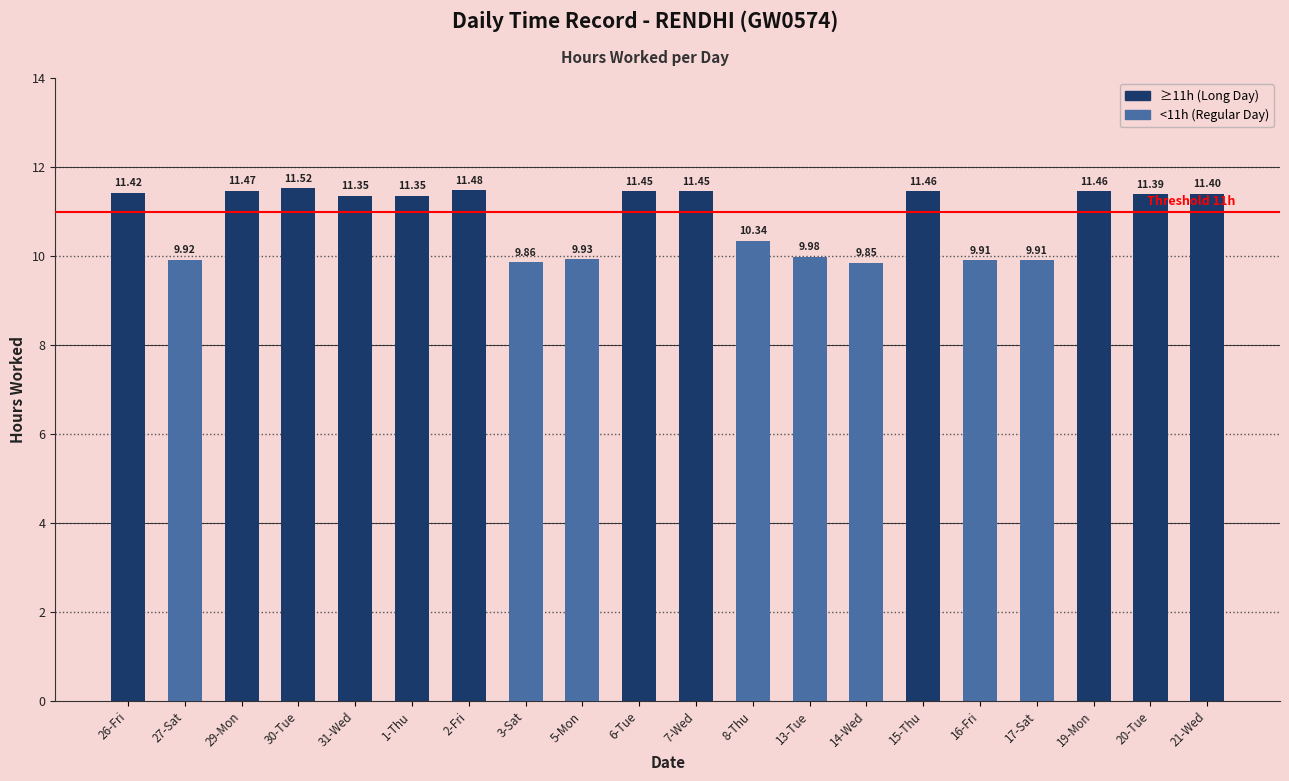

What is the ratio of the value at 7-Wed to the value at 5-Mon?

1.2